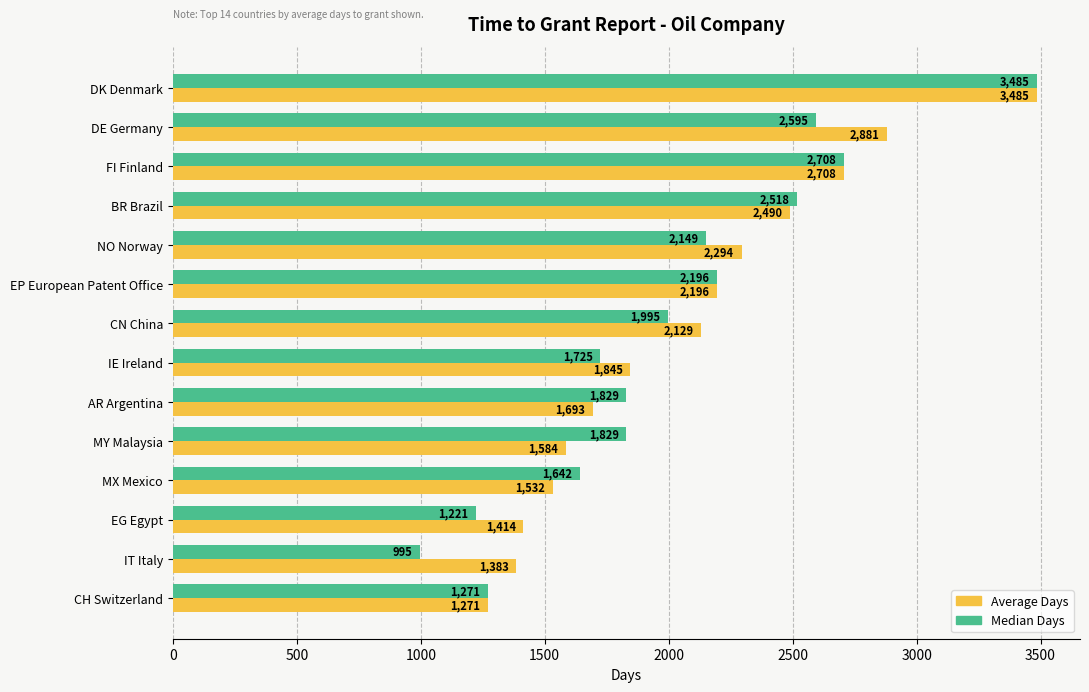

The Average Days series shows 807.3 at IT Italy. True or false?

False